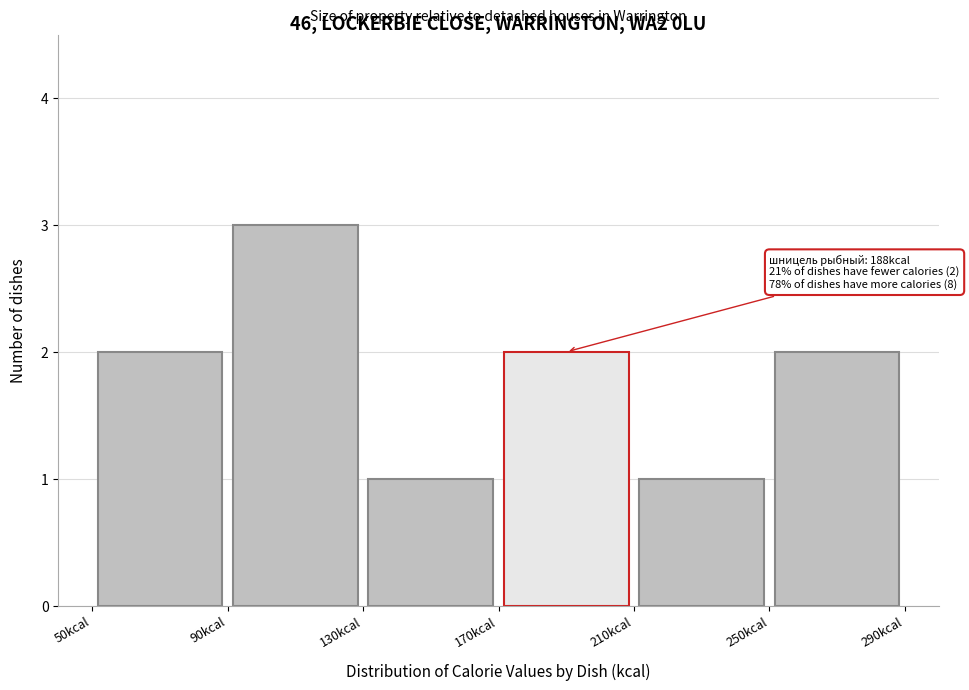

Which range on the x-axis has the tallest bar?

90 to 130